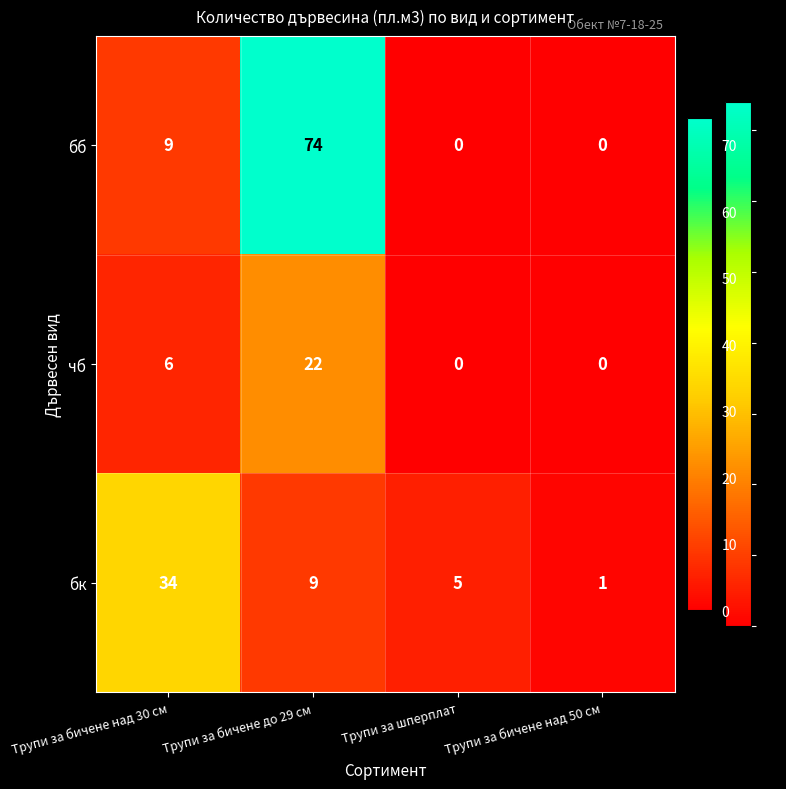

Is it true that чб equals -7 at Трупи за шперплат?

False